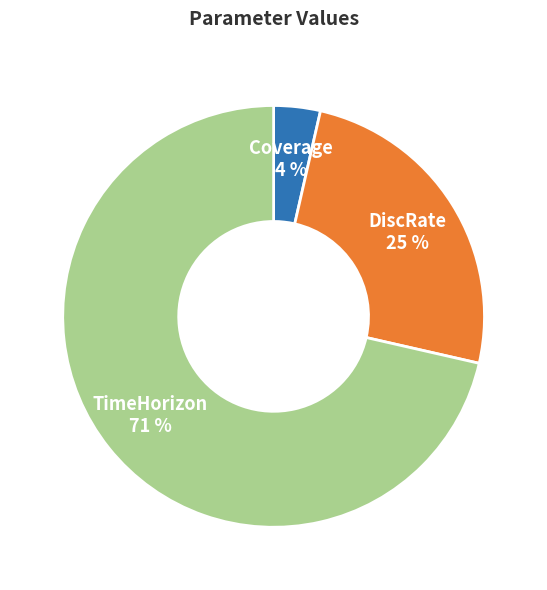

Between TimeHorizon and Coverage, which is larger?

TimeHorizon